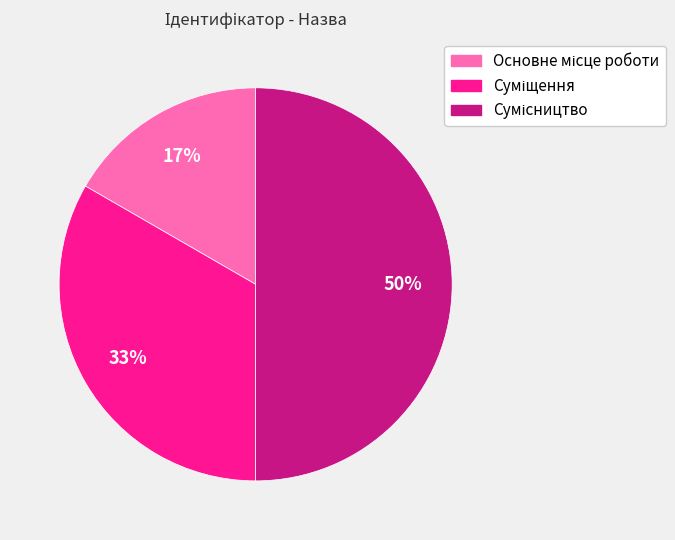

To the nearest percent, what is the difference between the largest and smallest slice percentages?

33%